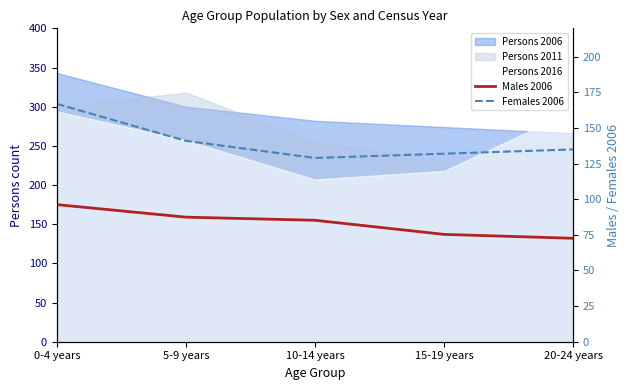

List the labels in order of Females 2006 value, smallest first.

10-14 years, 15-19 years, 20-24 years, 5-9 years, 0-4 years